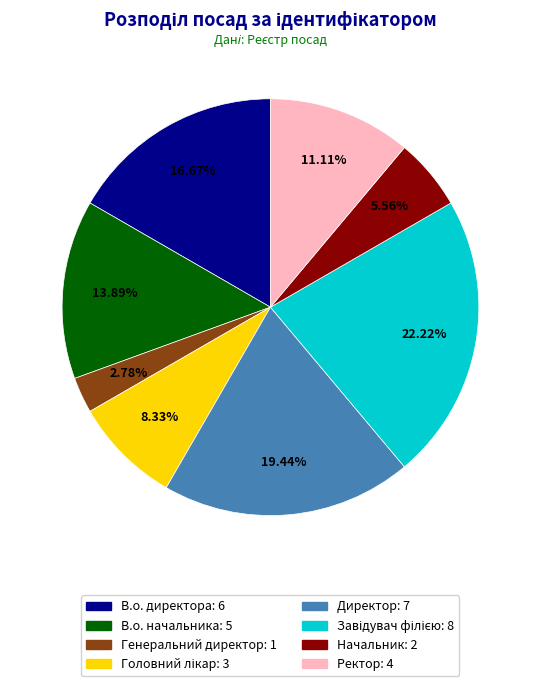

What is the smallest slice in the pie chart?

Генеральний директор